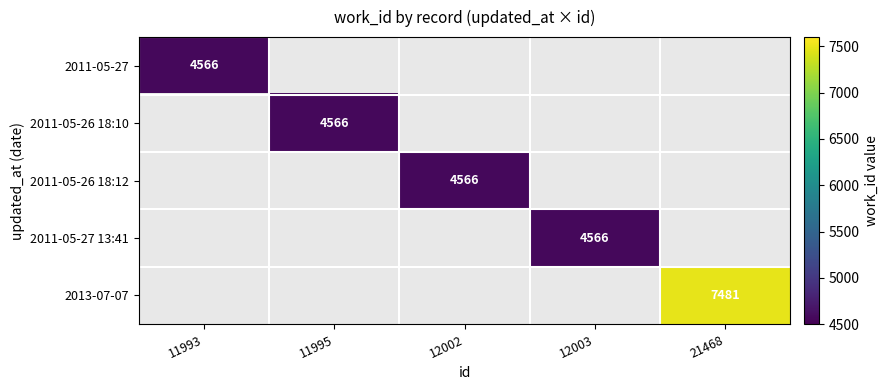

The 2011-05-26 18:10 series shows 1101.5 at 11995. True or false?

False